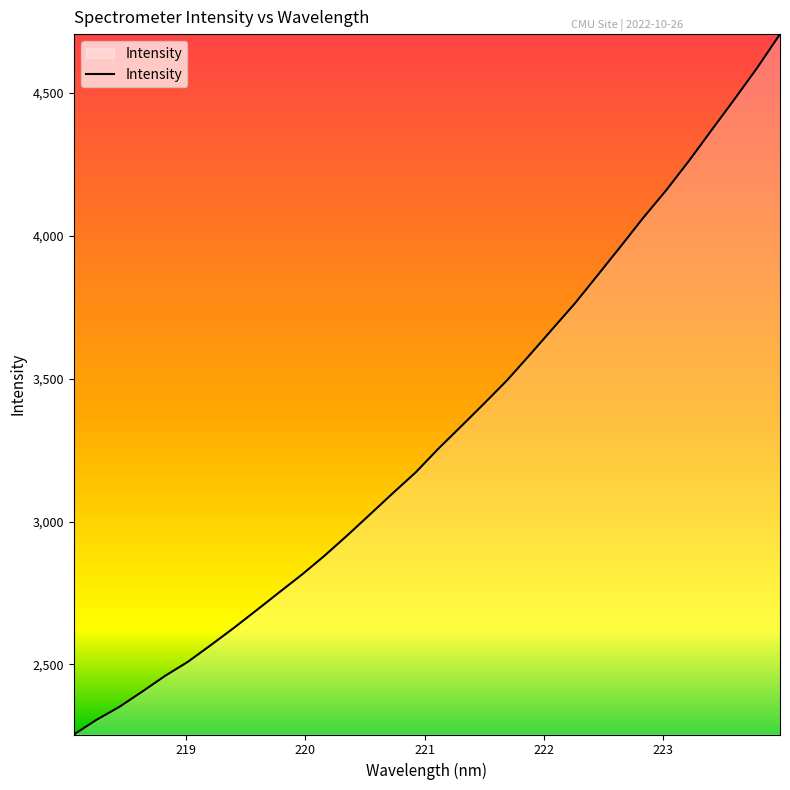

What is the smallest value displayed?

2254.8